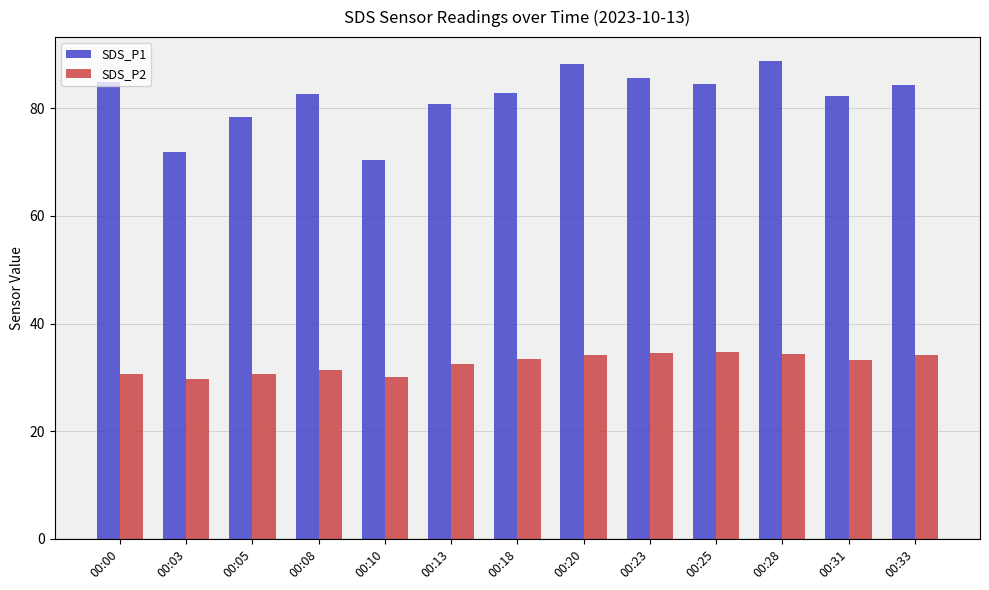

What is the difference between the maximum and minimum values in the SDS_P1 series?

18.4